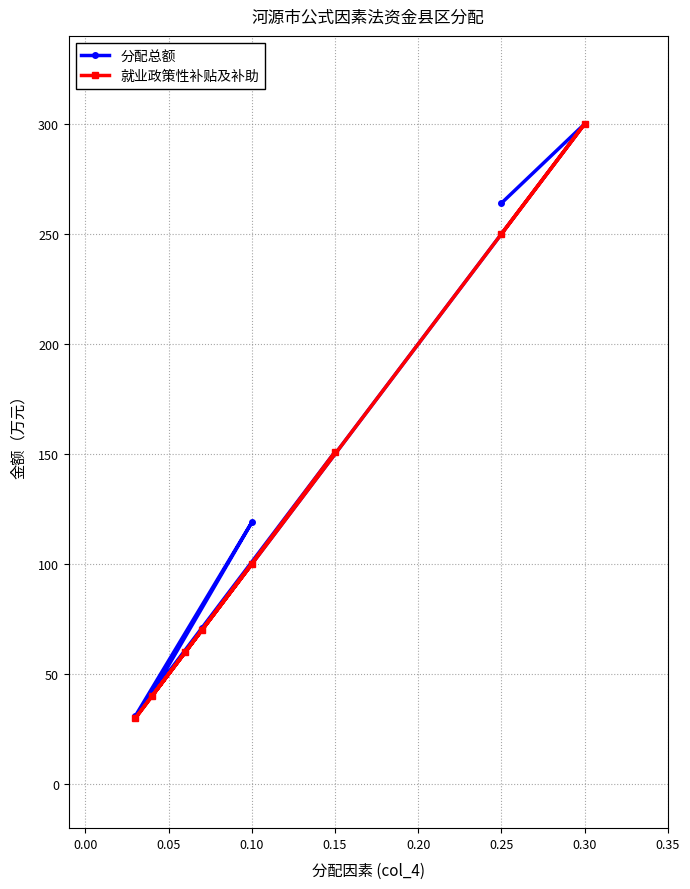

What is the total value across all series at 0.30?

600